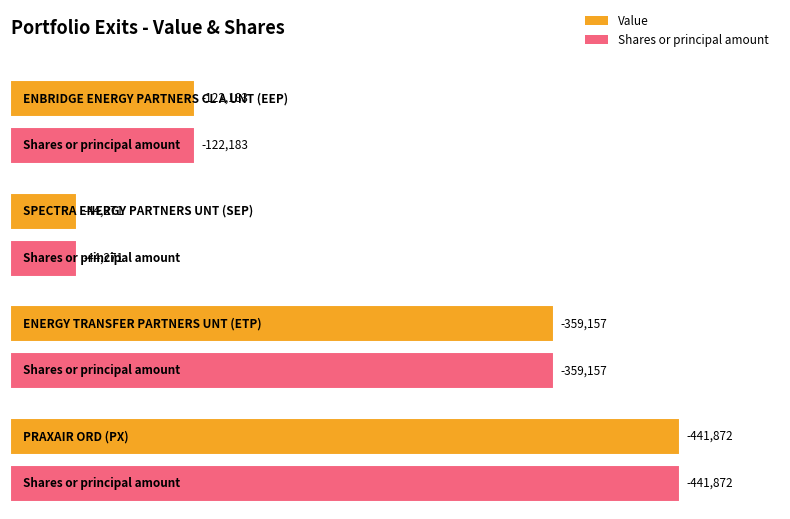

Reading left to right, list all the values displayed in this chart.

Value: -122183	-44271	-359157	-441872
Shares or principal amount: -122183	-44271	-359157	-441872